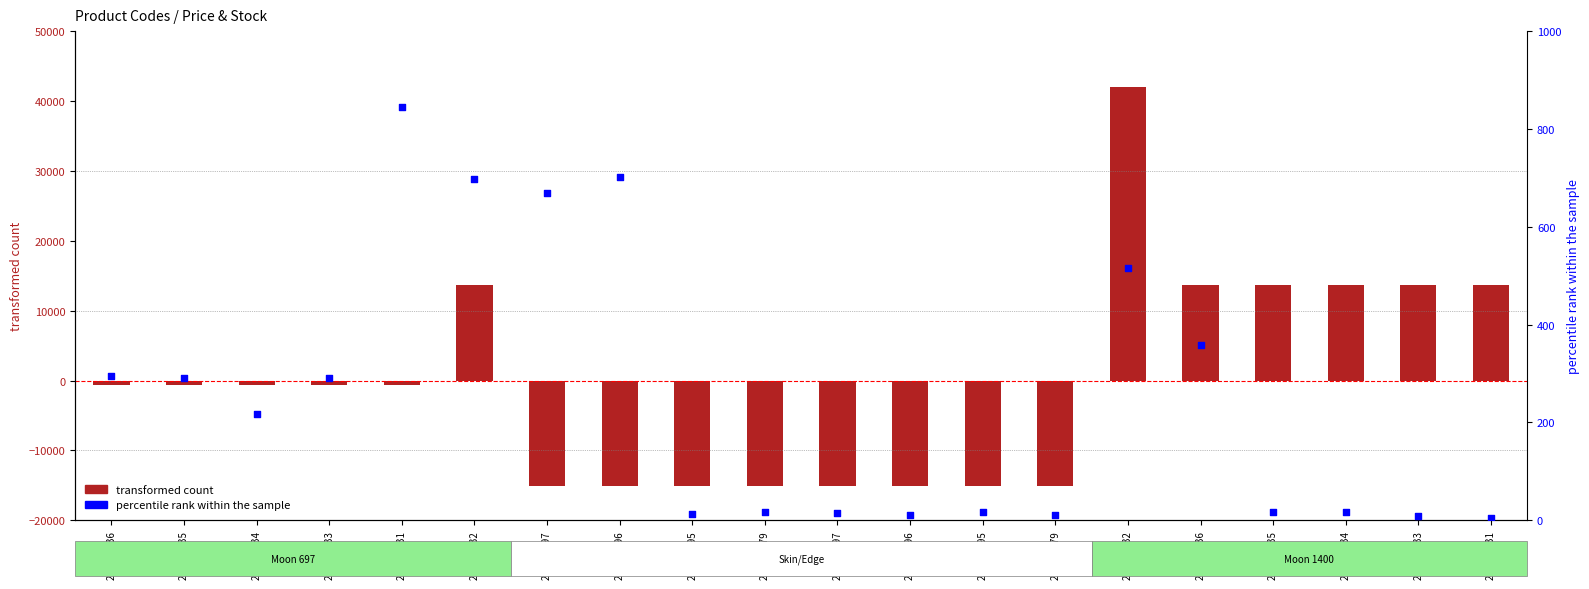

What is the total value across all series at 239752197?

-15151.7